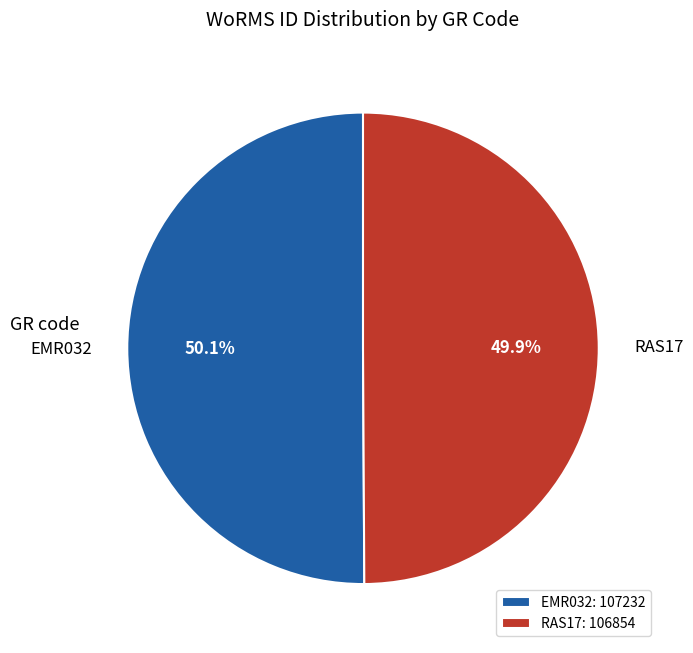

To the nearest percent, what percentage of the pie is RAS17?

50%